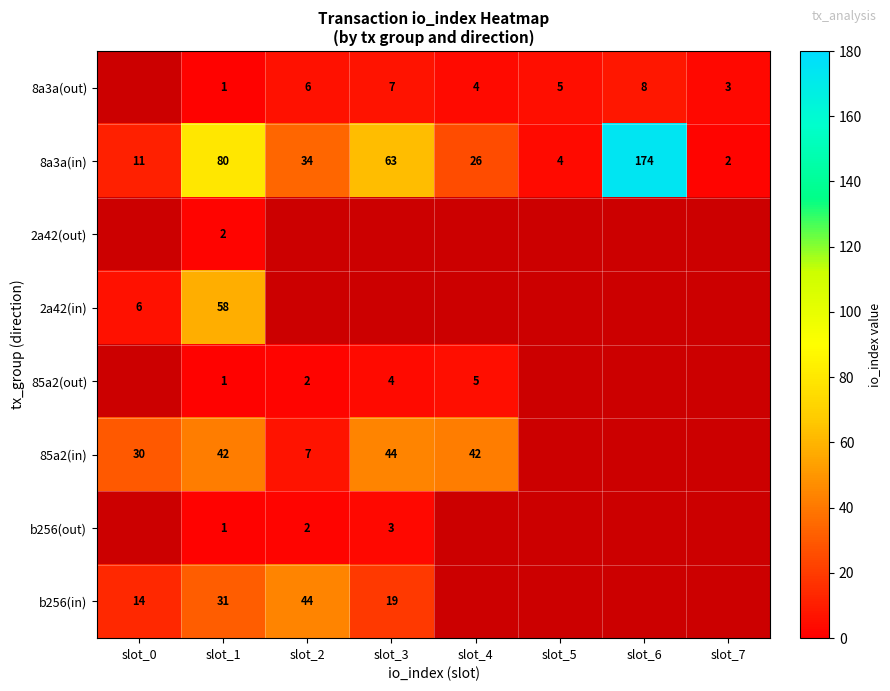

Count the number of categories in the chart.

8